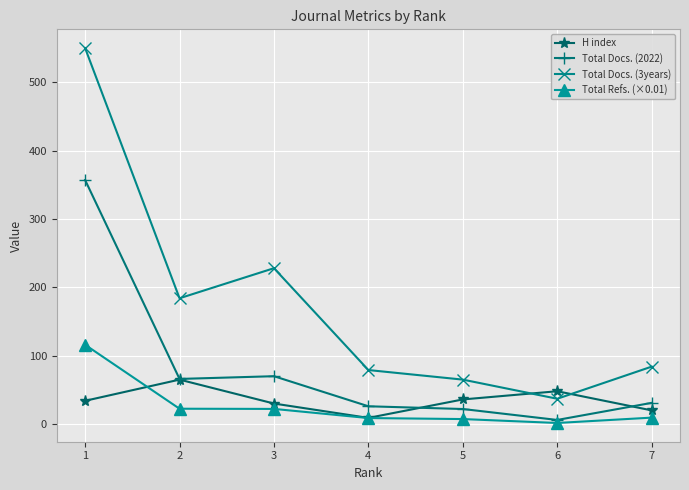

The Total Docs. (2022) series shows 22.0 at 5. True or false?

True